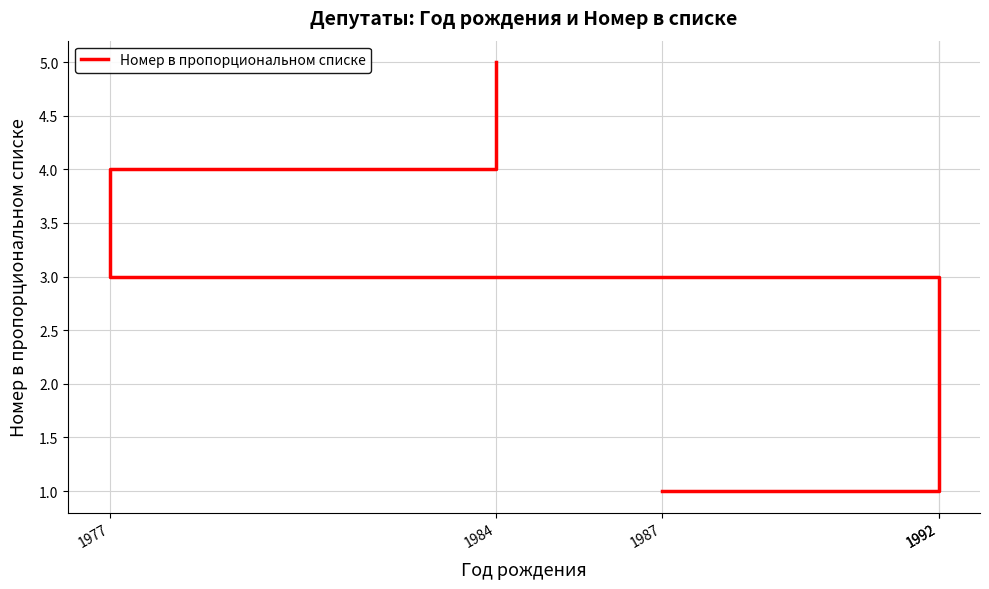

How many data points does each series have?

5